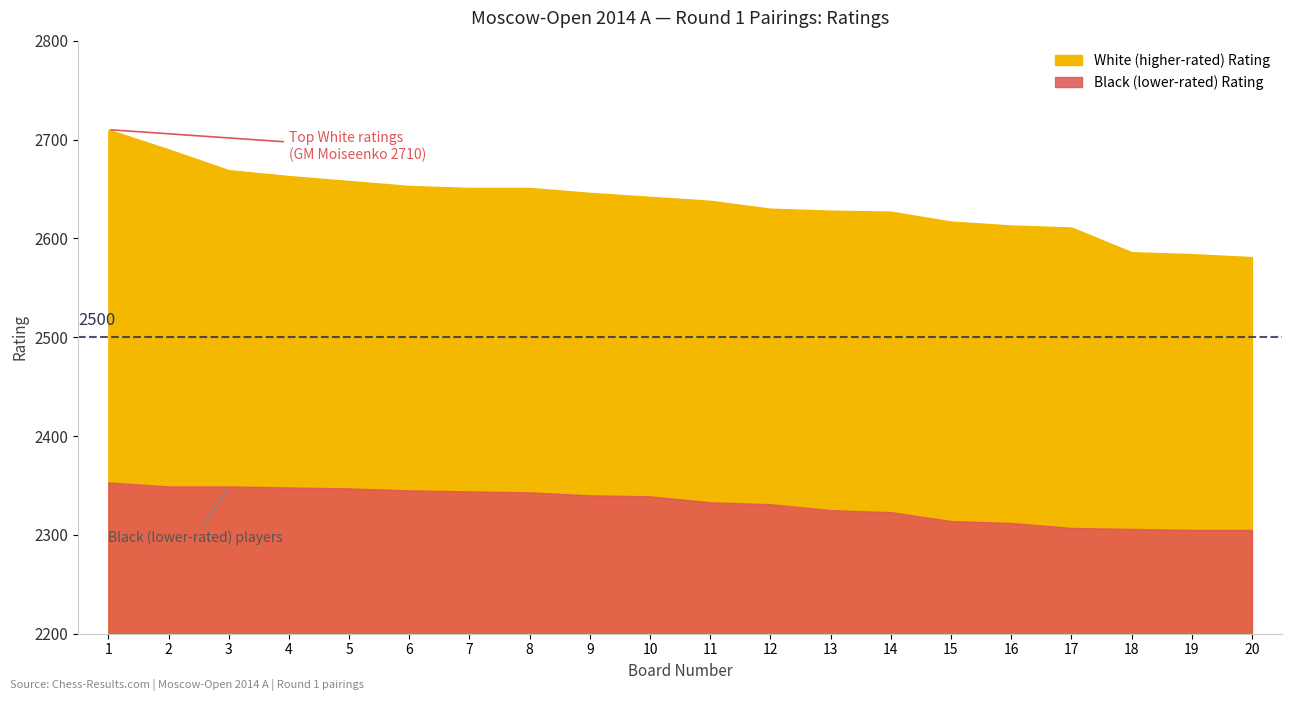

What is the value of the Black Rating point at the 12th from the left?

2331